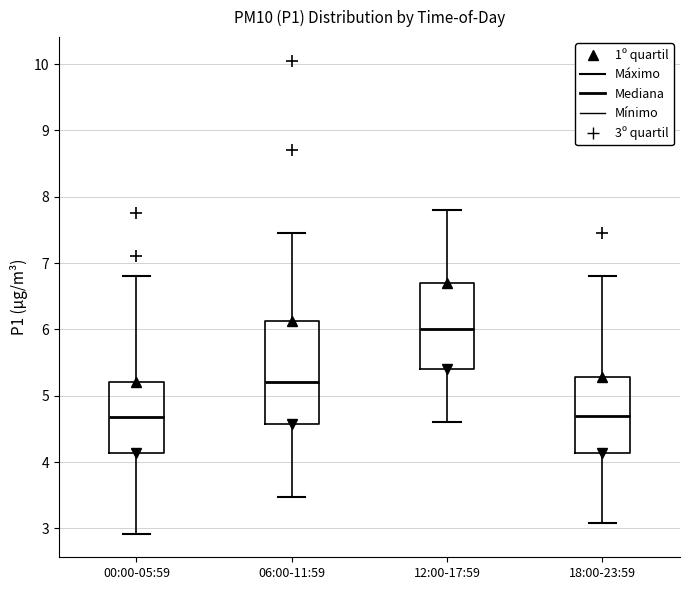

Reading left to right, transcribe this box plot: for each box, give where its median line is, the range the box spans, and where its two whiskers end, as read against the y-axis. The values are not printed on the chart, so give them approximately, as read against the axis.

00:00-05:59: median 4.7, box 4.1 to 5.2, whiskers 2.9 to 6.8
06:00-11:59: median 5.2, box 4.6 to 6.1, whiskers 3.5 to 7.5
12:00-17:59: median 6.0, box 5.4 to 6.7, whiskers 4.6 to 7.8
18:00-23:59: median 4.7, box 4.1 to 5.3, whiskers 3.1 to 6.8